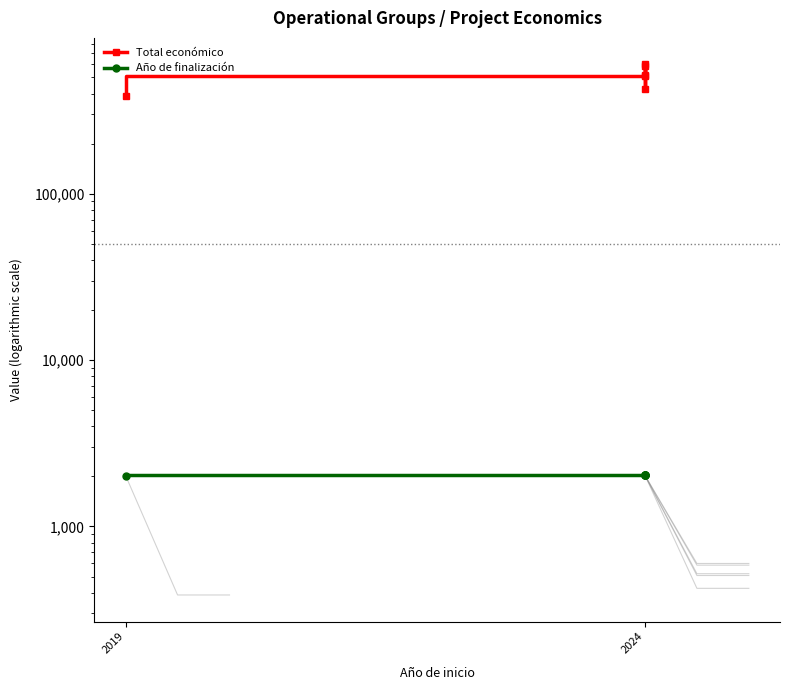

At how many categories does at least one series exceed 4571?

6